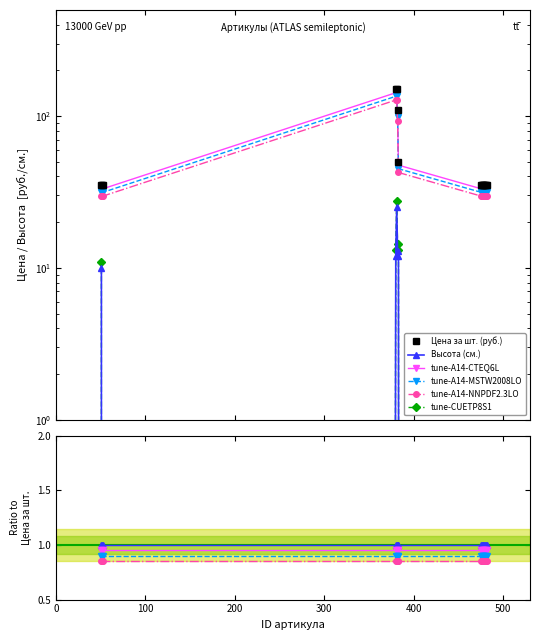

What is the greatest value displayed?

150